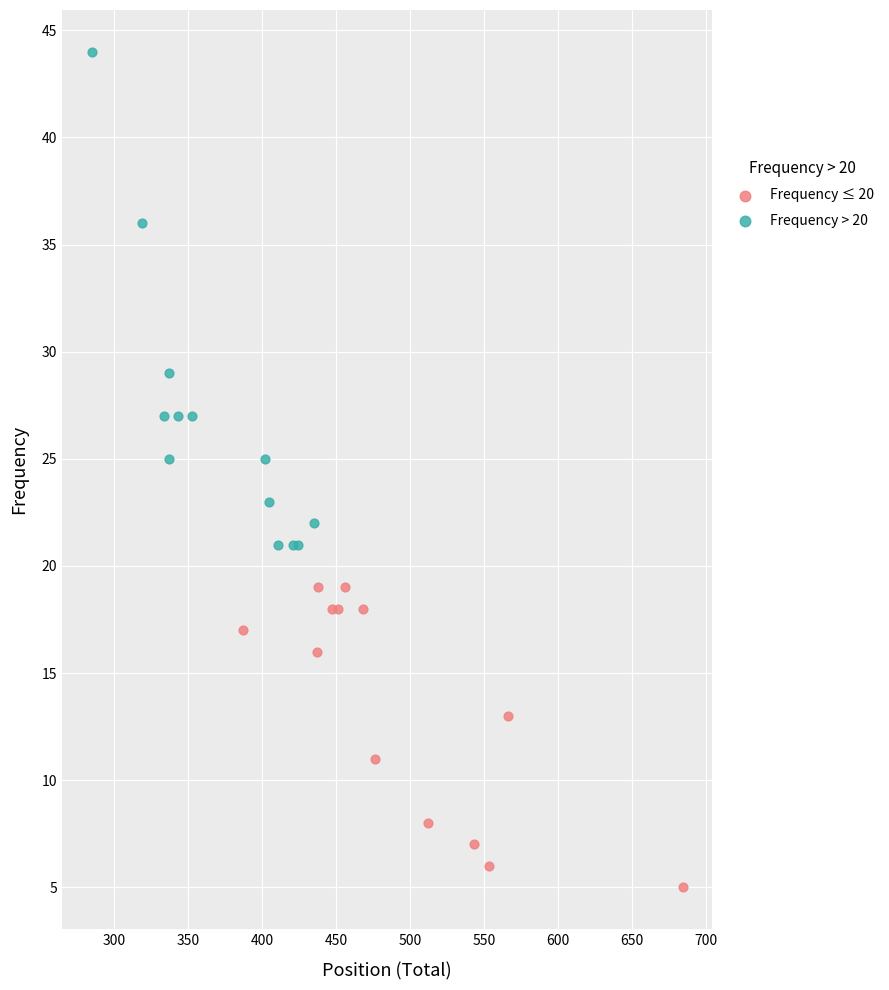

Which series reaches the maximum Y coordinate?

Frequency > 20